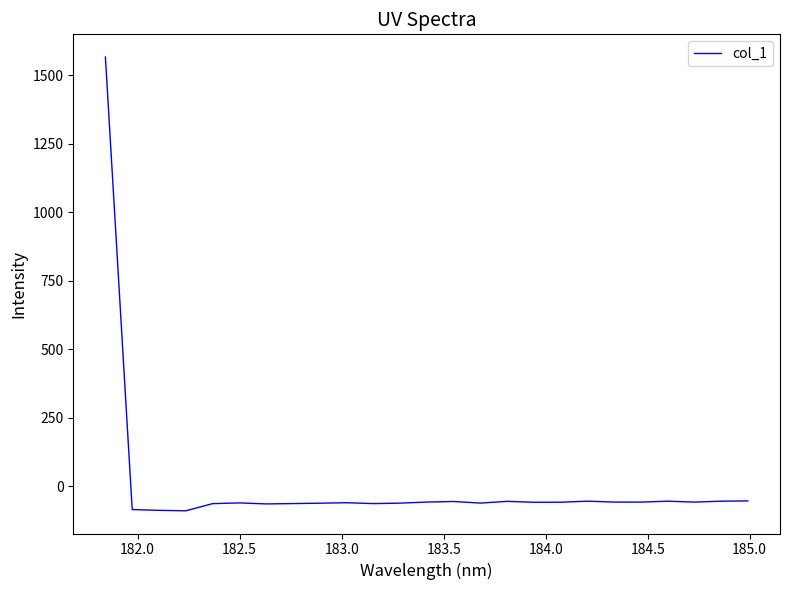

What is the greatest value displayed?

1566.2